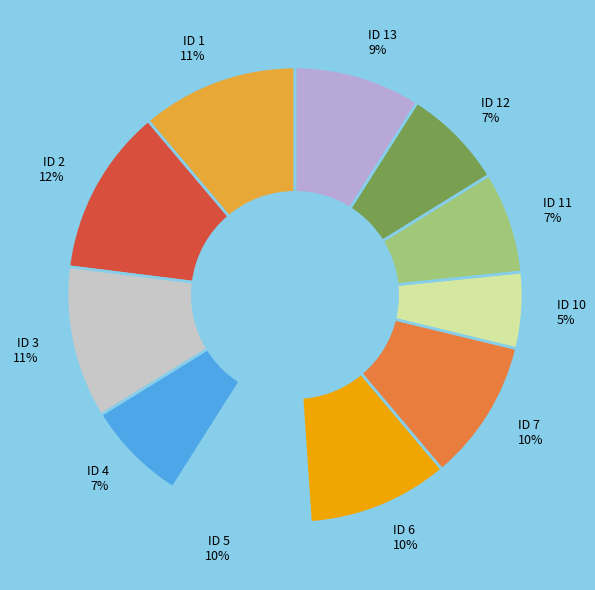

Which slice is the largest?

ID 2 12%